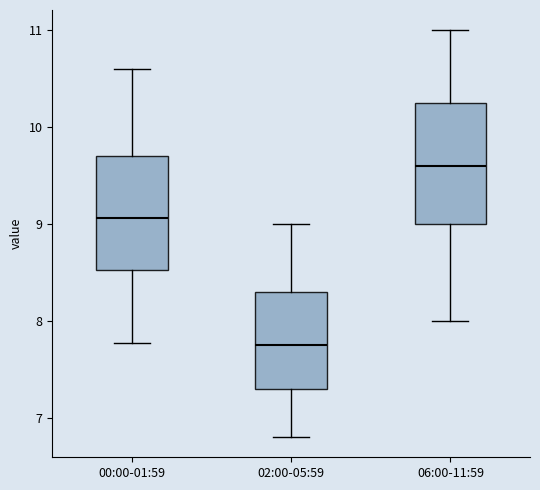

Where does the lower whisker of the box for 06:00-11:59 end on the y-axis? The values are not printed on the chart, so give them approximately, as read against the axis.

8.0